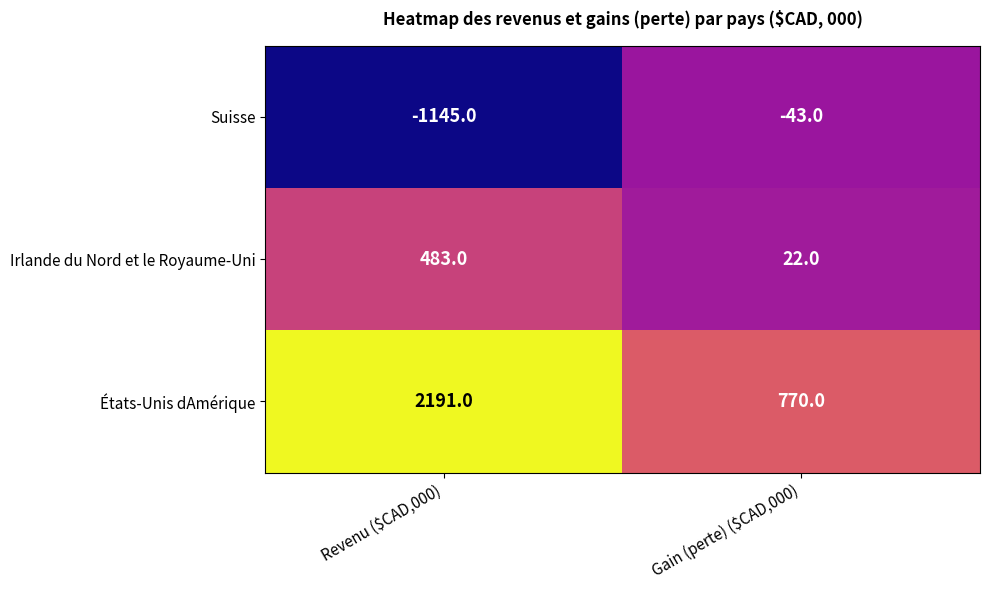

Rank the series by their maximum value, from lowest to highest.

Suisse, Irlande du Nord et le Royaume-Uni, États-Unis dAmérique